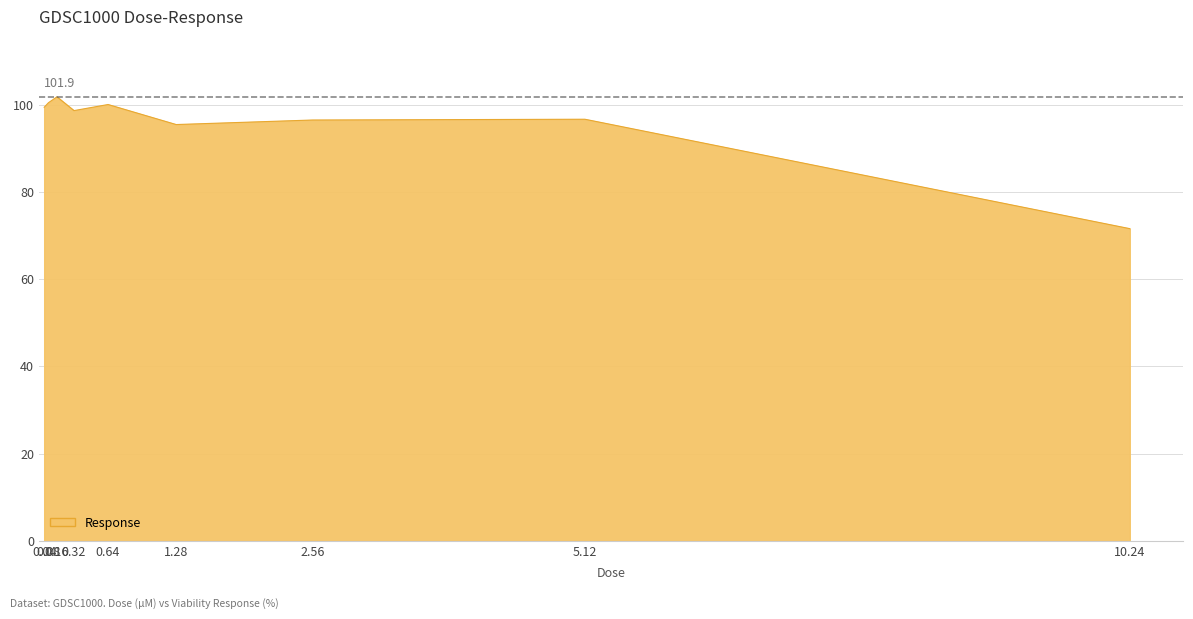

What is the average value?

95.7